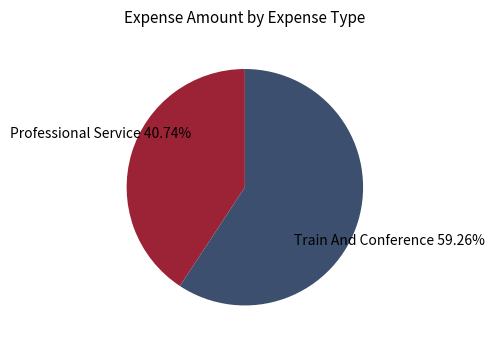

Is the sum of Professional Service and Train And Conference greater than half?

Yes